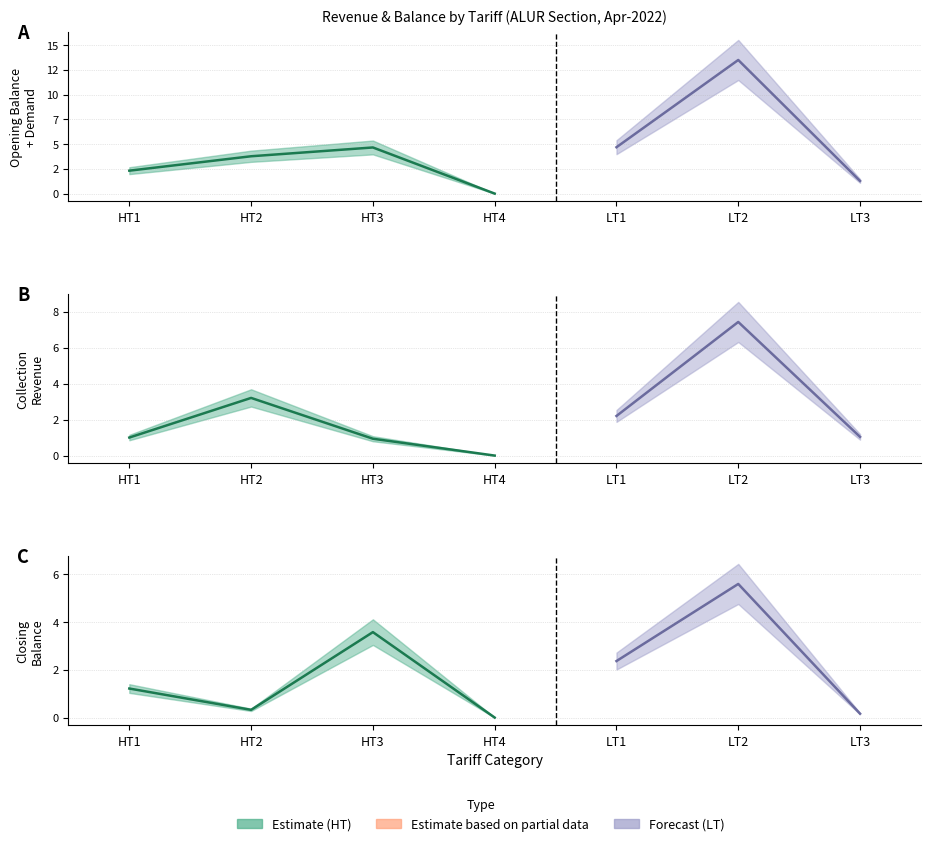

At which category is the sum across all series the highest?

LT2